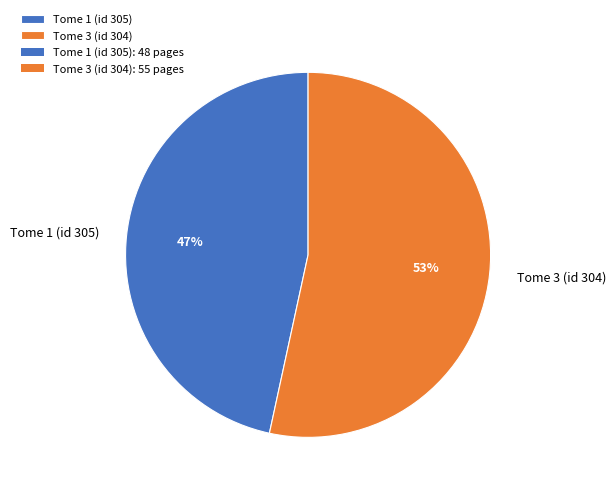

To the nearest percent, what percentage of the pie is Tome 1 (id 305)?

47%